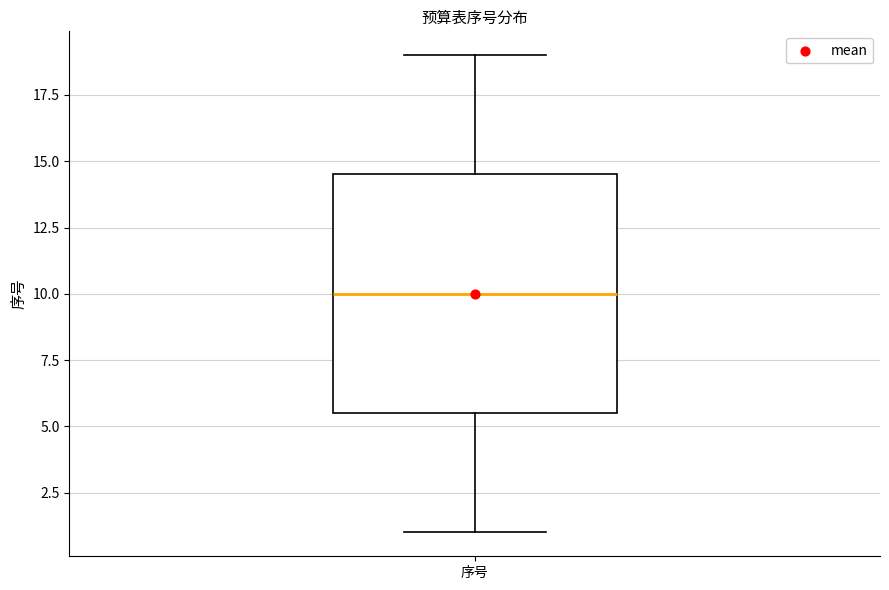

Read this box plot against the y-axis: the position of the median line, the range covered by the box, and the ends of both whiskers. The values are not printed on the chart, so give them approximately, as read against the axis.

median 10.0, box 5.5 to 14.5, whiskers 1.0 to 19.0